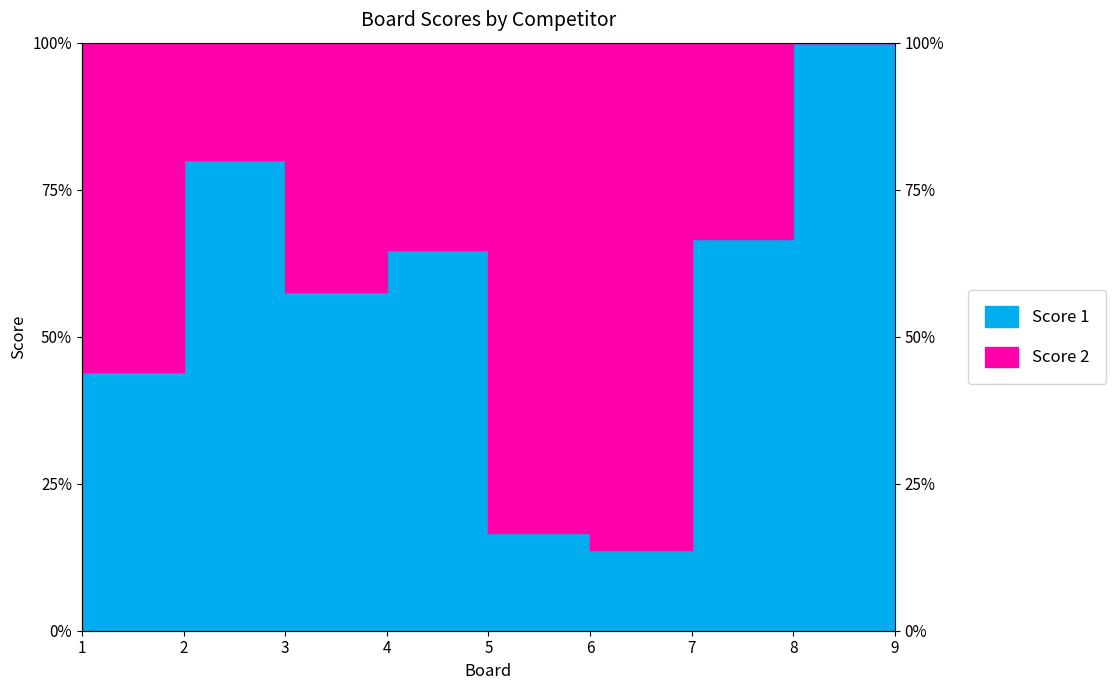

Read the value at 1.

44.0